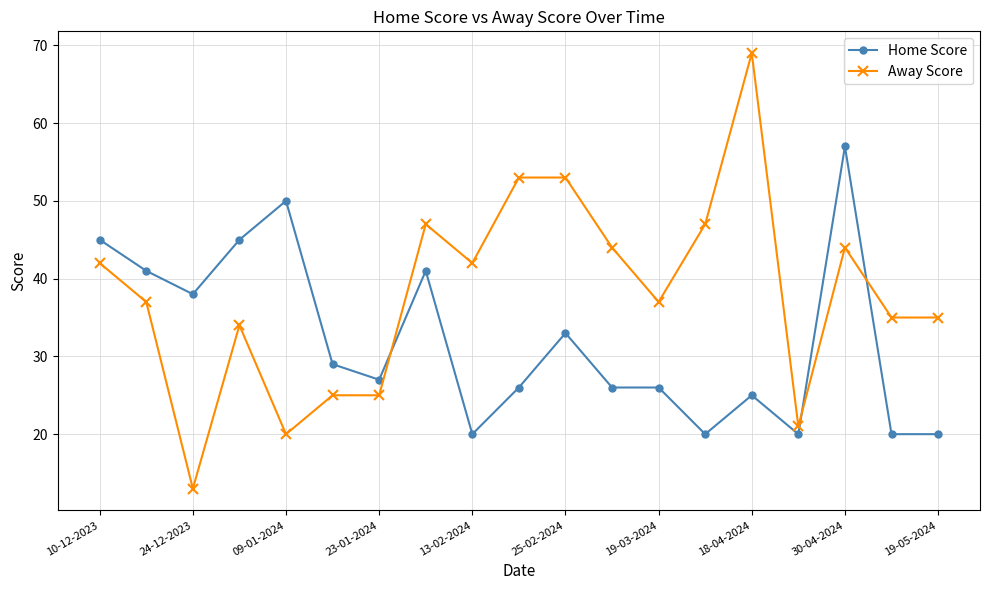

Which series has the widest spread of values?

Away Score